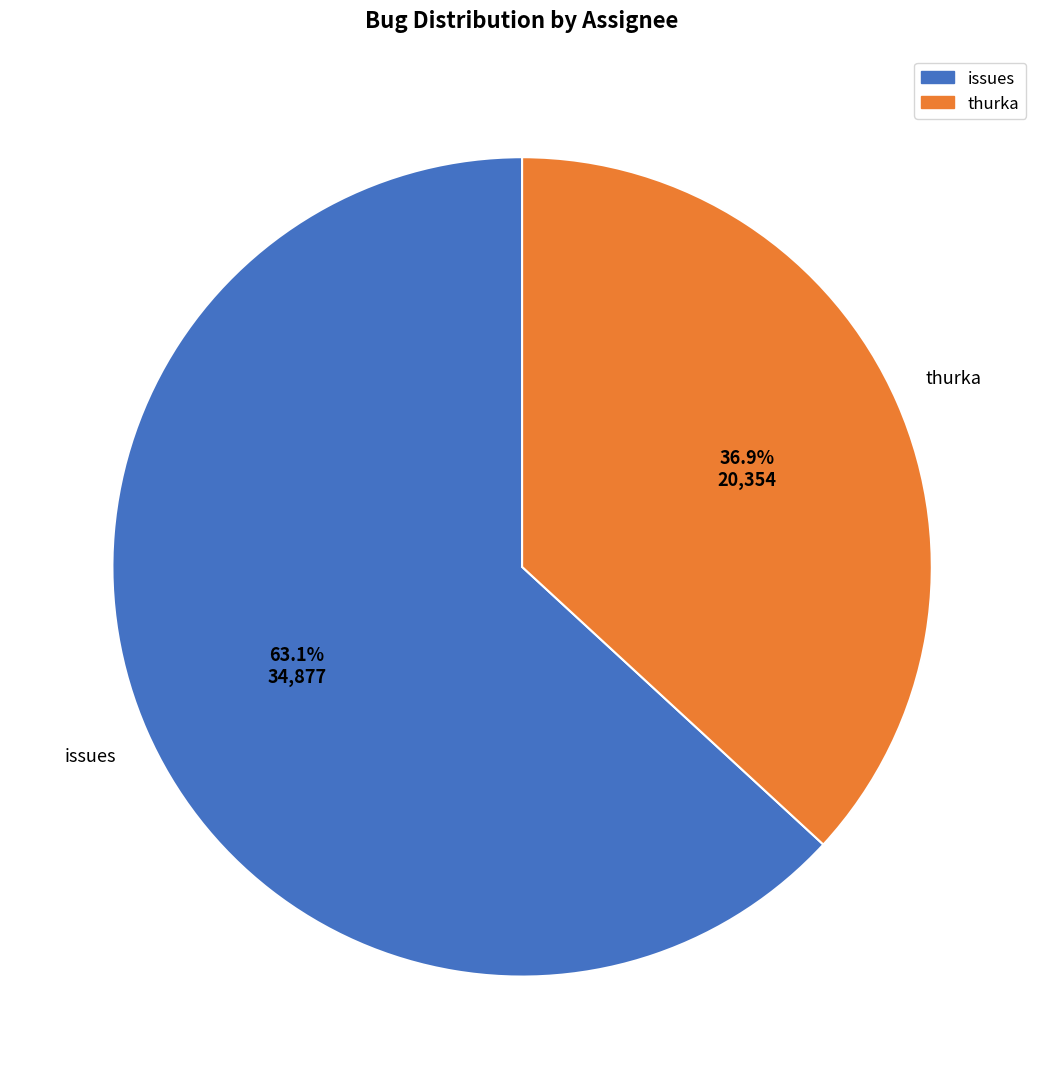

What percentage is NOT represented by thurka?

63.1%